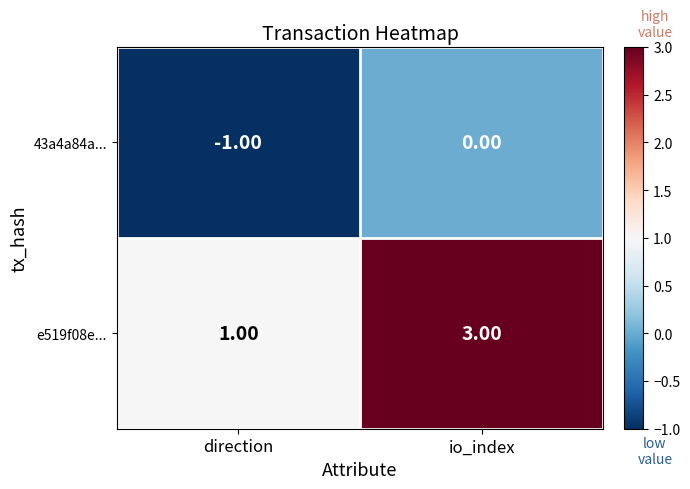

Which category has the highest value in the 43a4a84a... series?

io_index